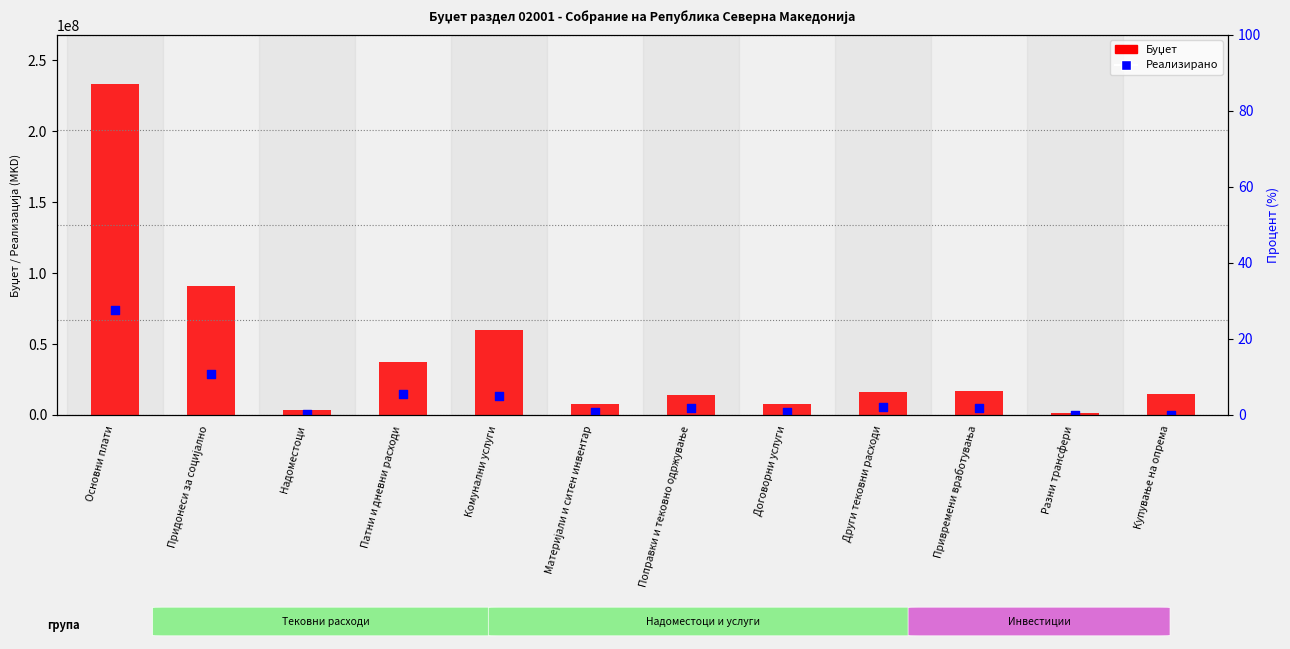

At which category is the sum across all series the highest?

Основни плати